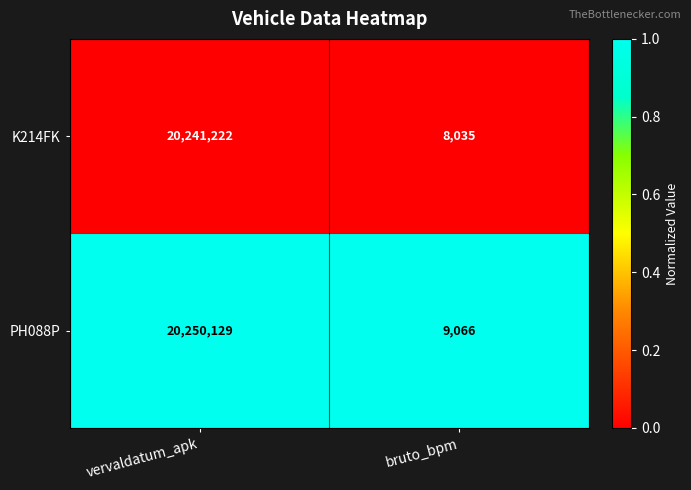

Which series has the largest range (max minus min)?

PH088P